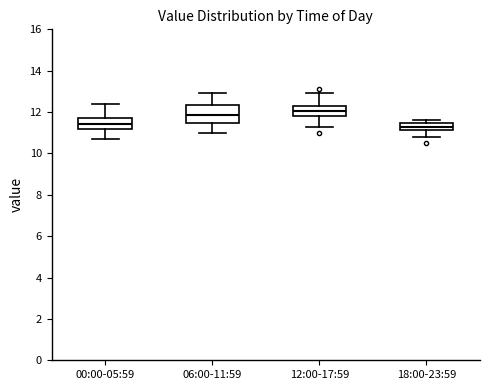

Where is the upper edge of the box for 18:00-23:59 on the y-axis? The values are not printed on the chart, so give them approximately, as read against the axis.

11.4